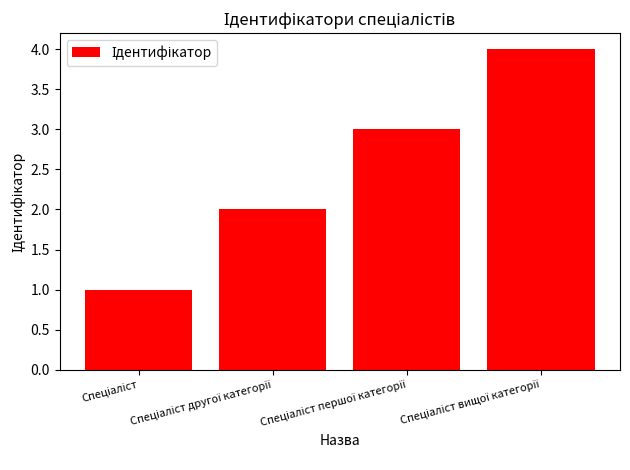

What is the difference between the maximum and minimum values?

3